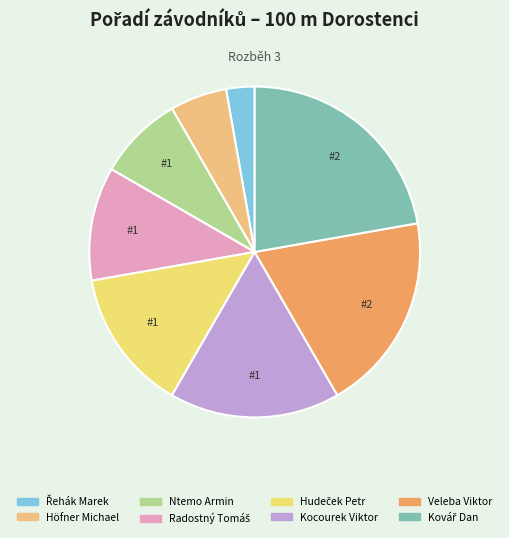

To the nearest percent, what percentage of the pie is Radostný Tomáš?

11%